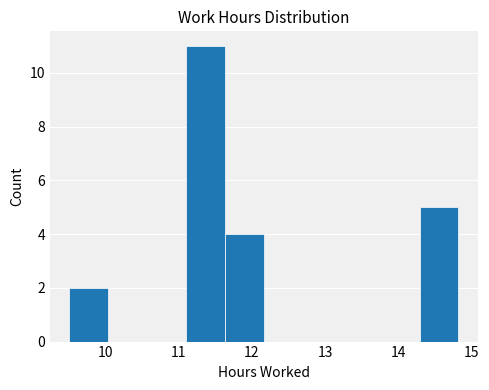

Reading left to right, transcribe this chart: for each bar, give the range it covers on the x-axis and its height. Neither the bar edges nor the heights are printed on the chart, so give them approximately, as read against the axes.

9.5 to 10.0: 2
10.0 to 10.6: 0
10.6 to 11.1: 0
11.1 to 11.6: 11
11.6 to 12.2: 4
12.2 to 12.7: 0
12.7 to 13.2: 0
13.2 to 13.8: 0
13.8 to 14.3: 0
14.3 to 14.8: 5